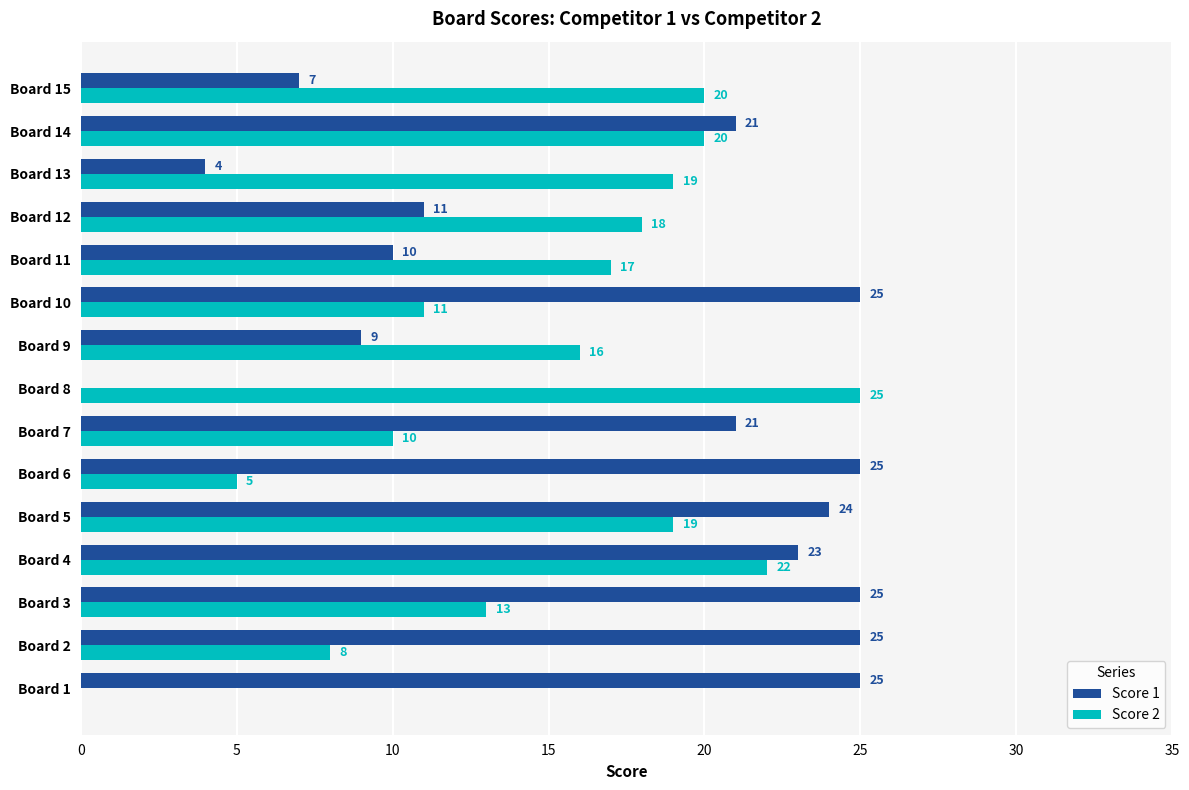

The Score 2 series shows 34 at Board 4. True or false?

False